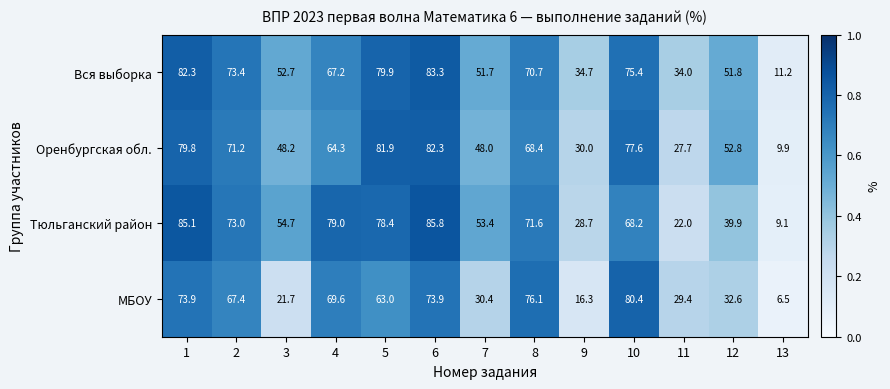

Which series has the largest range (max minus min)?

Тюльганский район